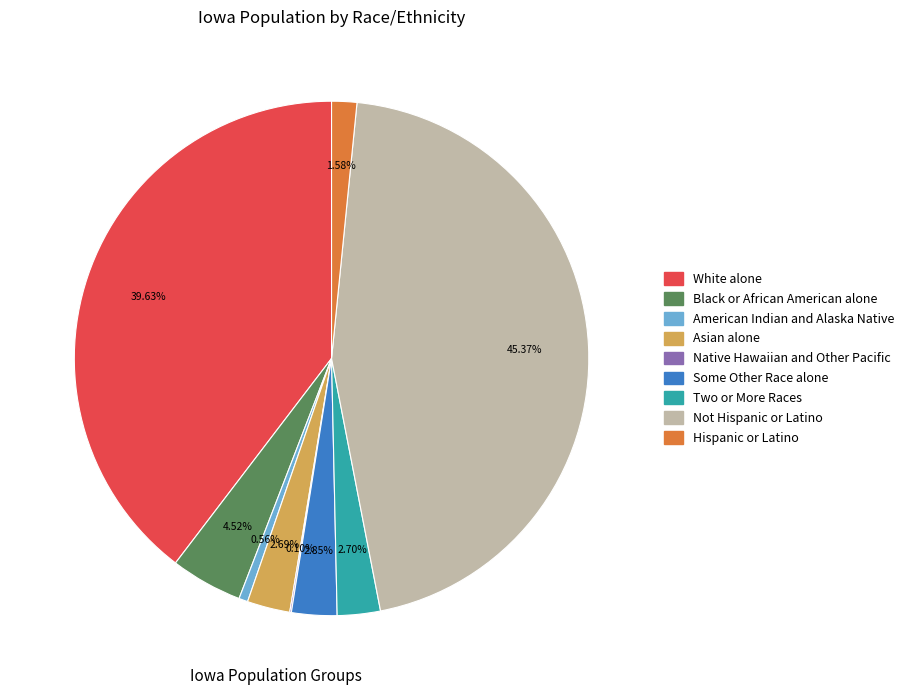

To the nearest percent, what is the average slice percentage?

11%